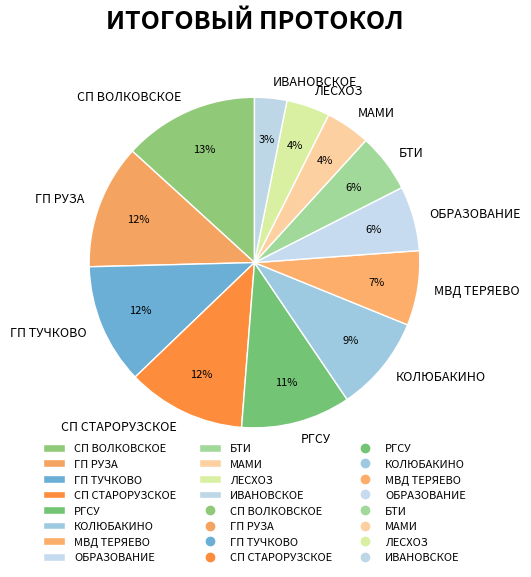

To the nearest percent, what is the combined percentage of СП СТАРОРУЗСКОЕ and ЛЕСХОЗ?

16%